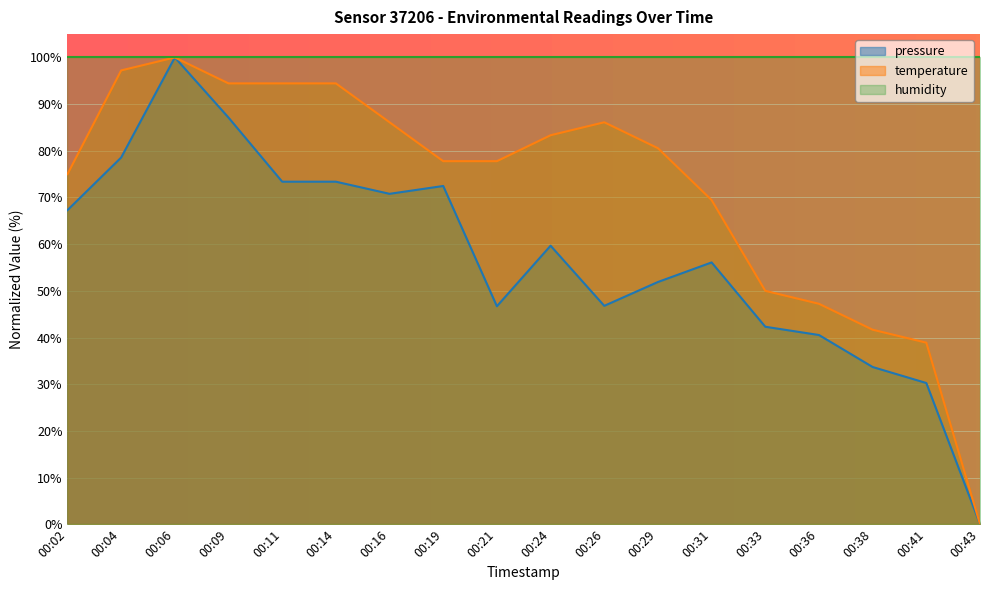

At which label does temperature first exceed 80?

00:04